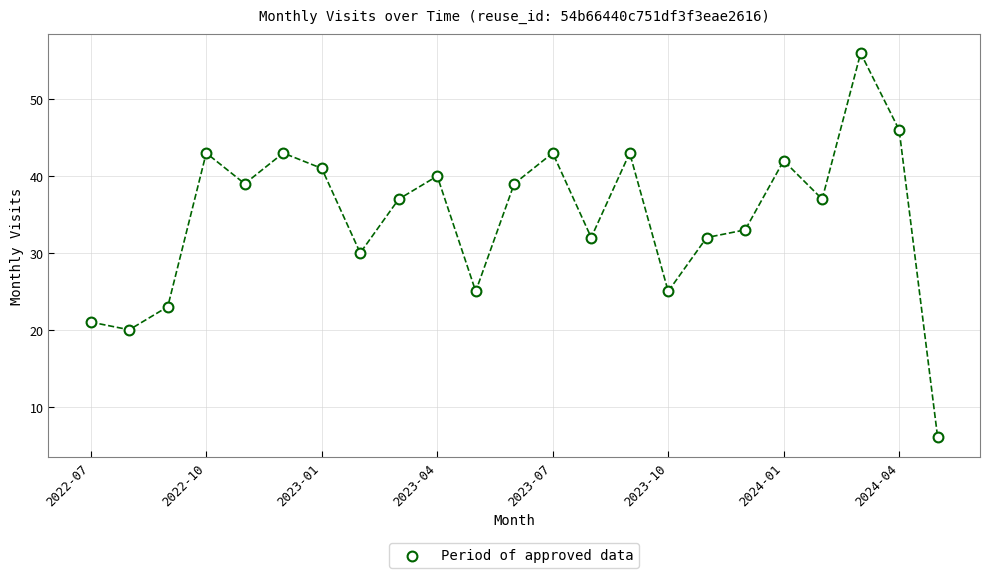

What is the range of Y values (max minus min)?

50